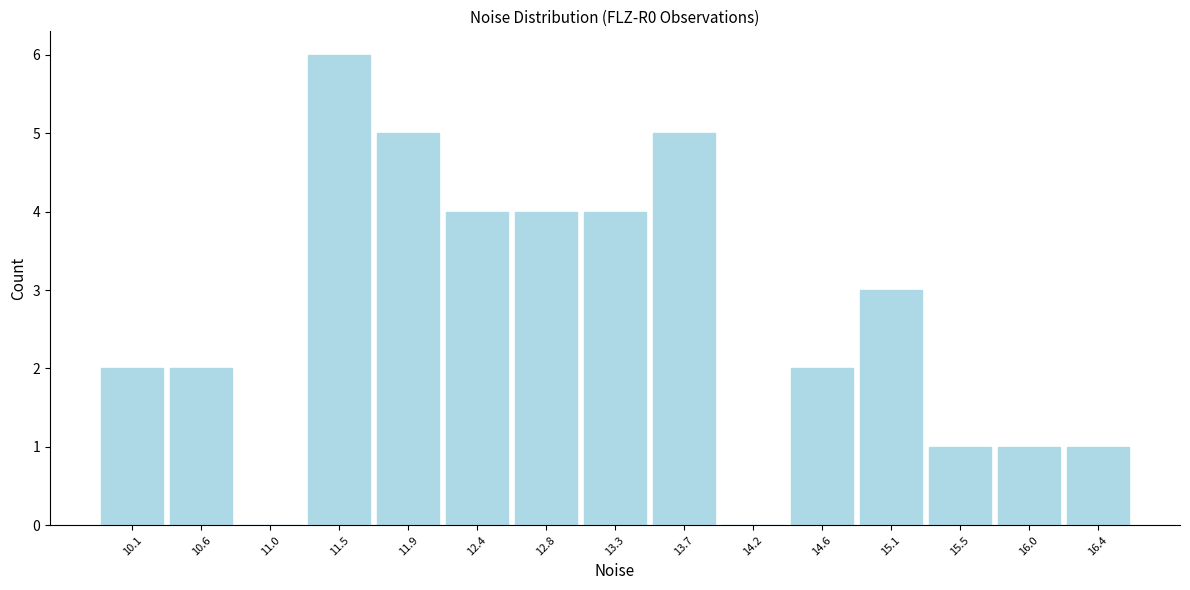

Reading left to right, transcribe this chart: for each bar, give the range it covers on the x-axis and its height. Neither the bar edges nor the heights are printed on the chart, so give them approximately, as read against the axes.

9.90 to 10.35: 2
10.35 to 10.80: 2
10.80 to 11.25: 0
11.25 to 11.70: 6
11.70 to 12.15: 5
12.15 to 12.60: 4
12.60 to 13.05: 4
13.05 to 13.50: 4
13.50 to 13.95: 5
13.95 to 14.40: 0
14.40 to 14.85: 2
14.85 to 15.30: 3
15.30 to 15.75: 1
15.75 to 16.20: 1
16.20 to 16.65: 1